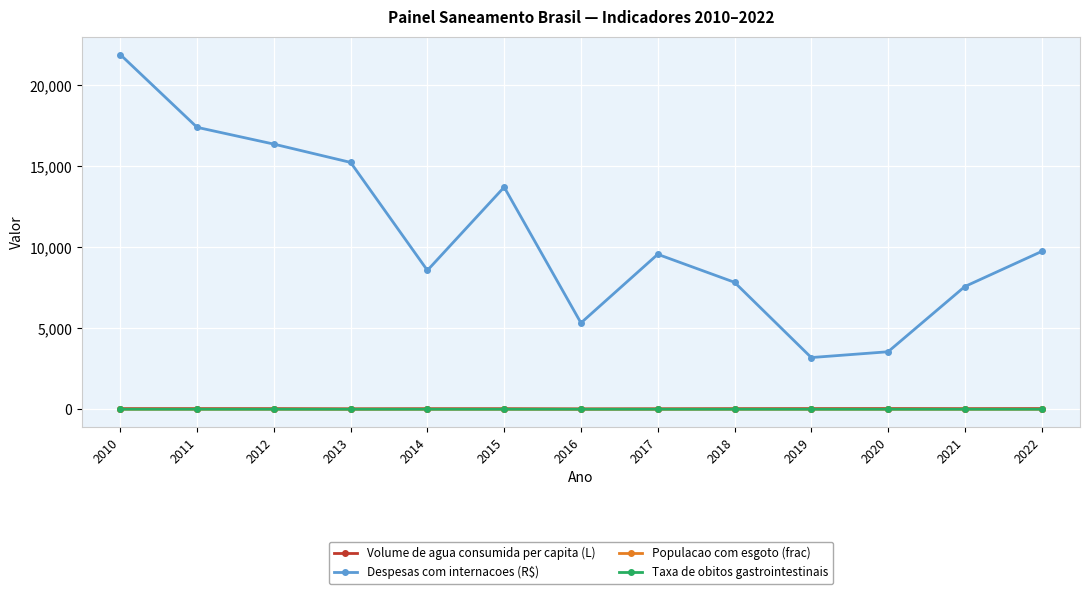

Which series has the largest total across all categories?

Despesas com internacoes (R$)